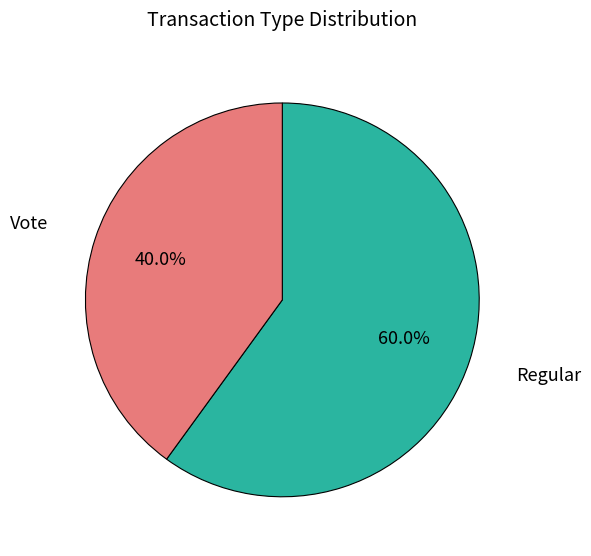

Between Regular and Vote, which is larger?

Regular